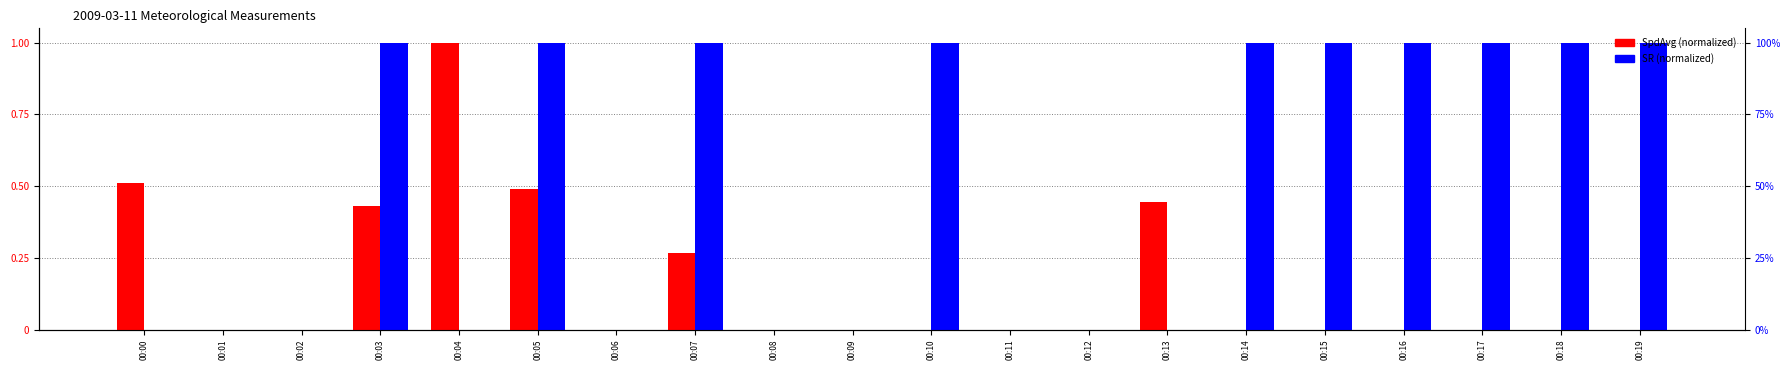

What is the difference between the second highest and minimum values in the SpdAvg (normalized) series?

0.5